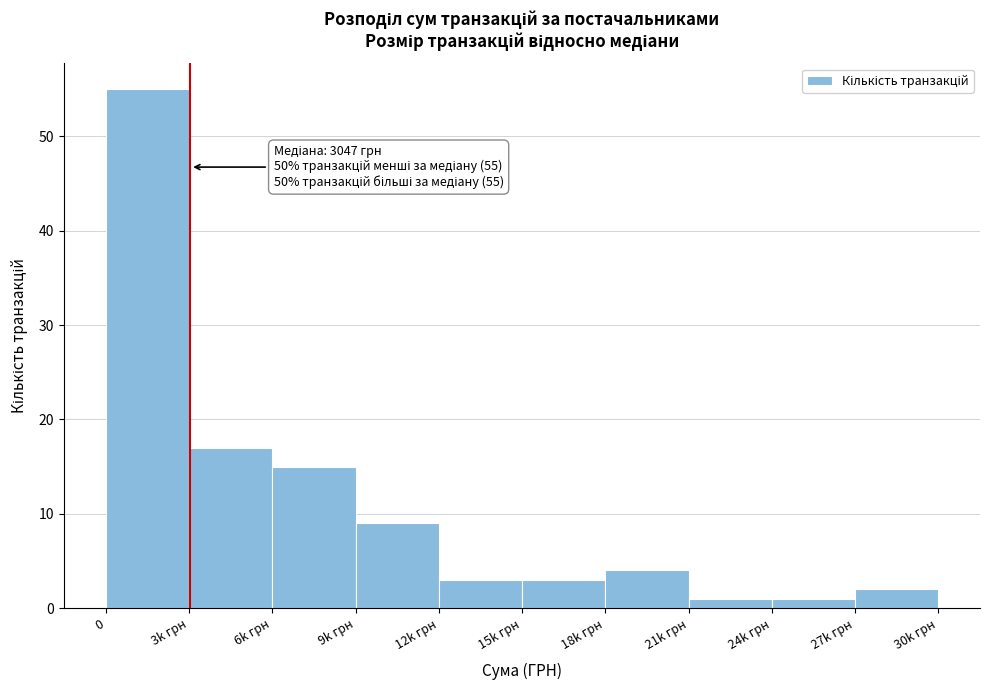

Reading left to right, transcribe all the data shown in this chart.

55	17	15	9	3	3	4	1	1	2